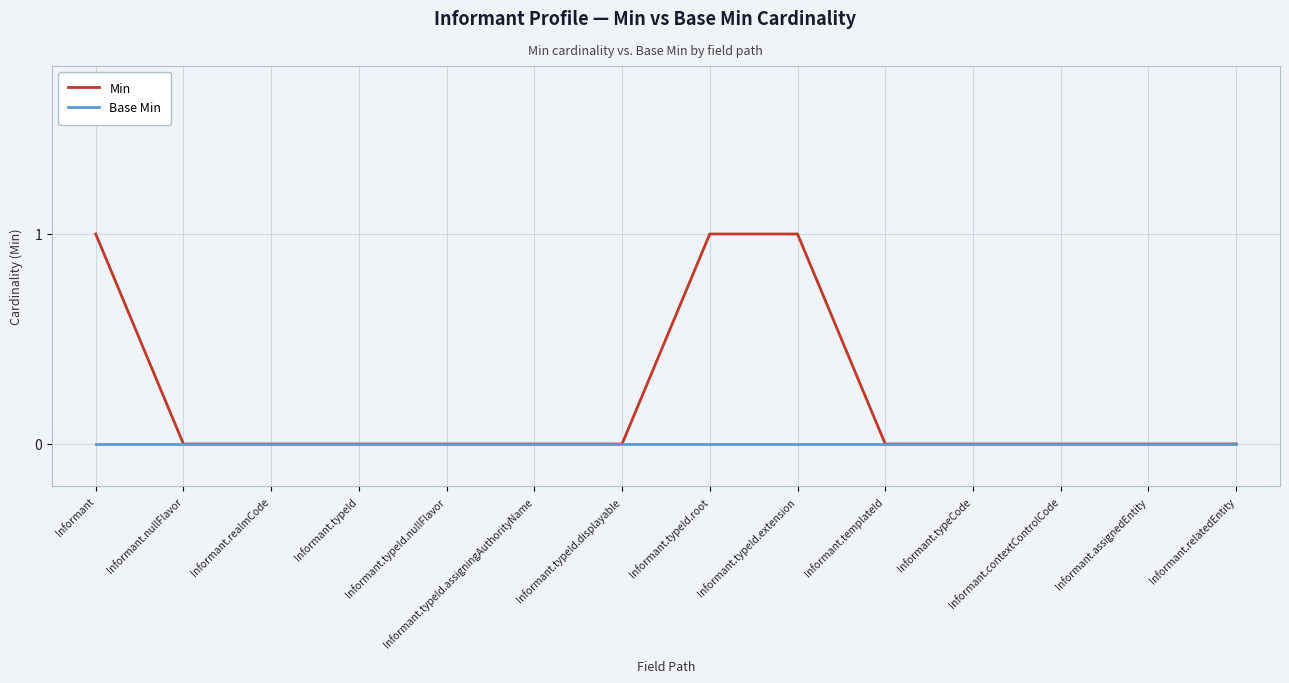

What position from the left is Informant.typeId.assigningAuthorityName?

6